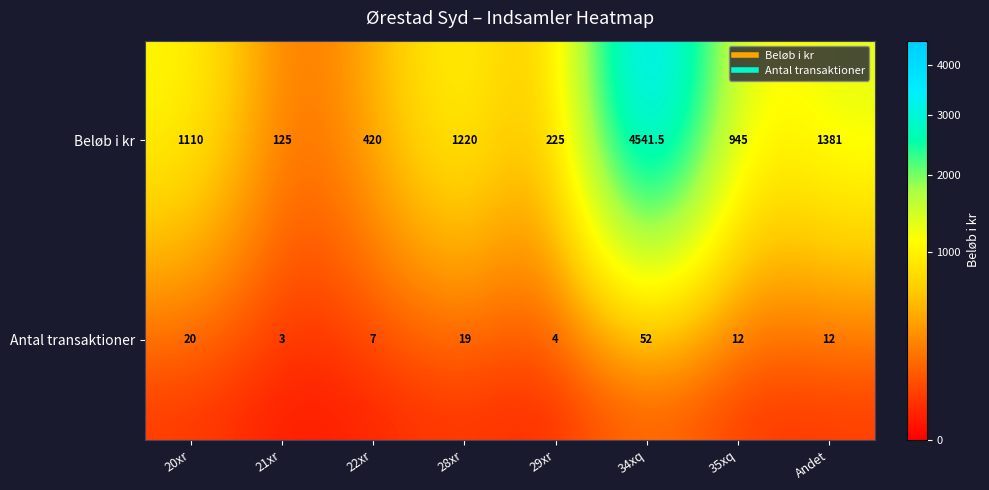

Is it true that Beløb i kr equals 1110.0 at 20xr?

True